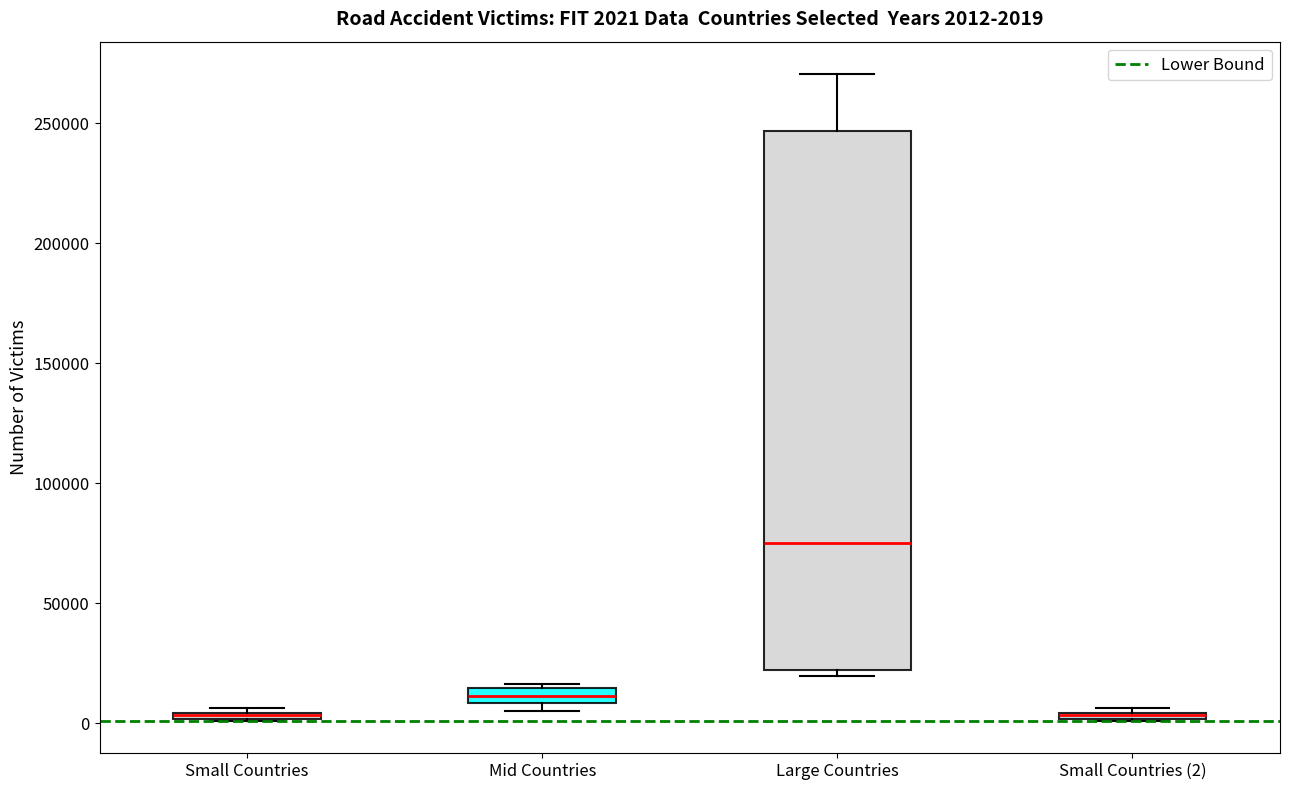

Comparing the boxes themselves (not the whiskers), which one is the tallest?

Large Countries